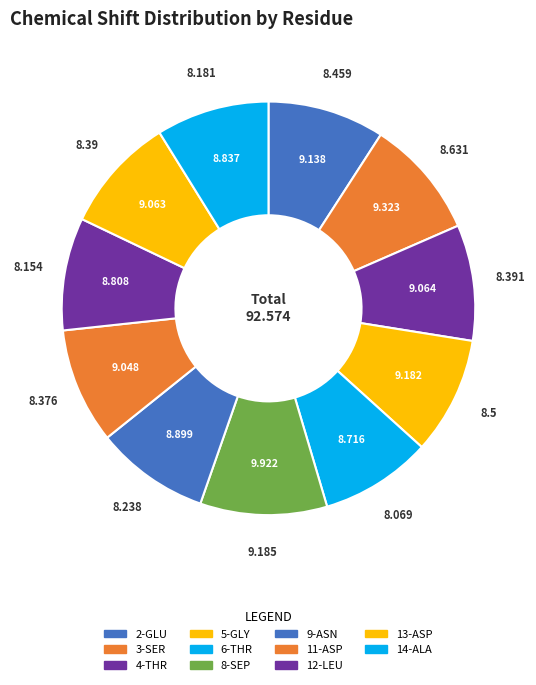

Which category has the smallest portion of the pie?

6-THR